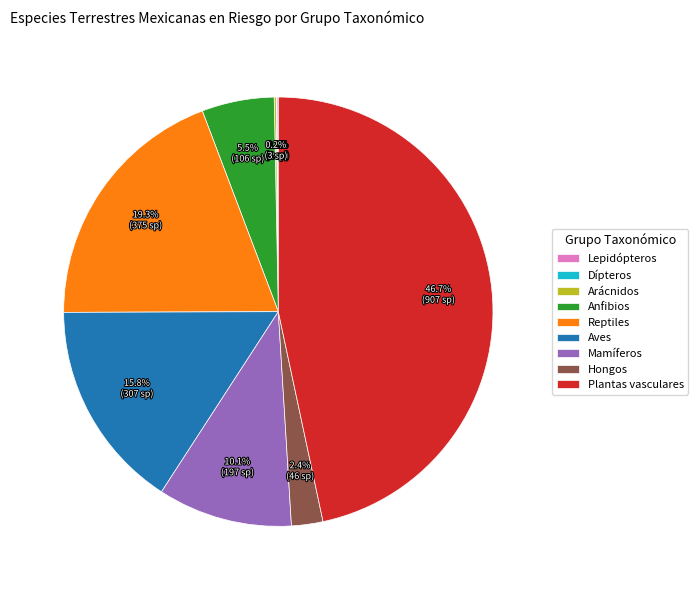

What percentage do Mamíferos and Hongos together represent?

12.5%